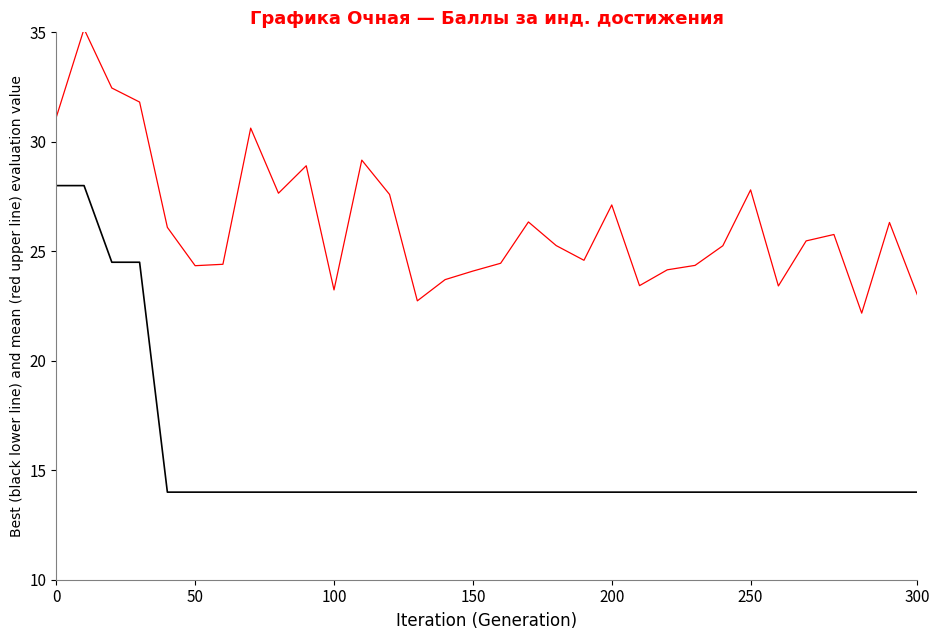

What is the maximum value shown in the chart?

35.2